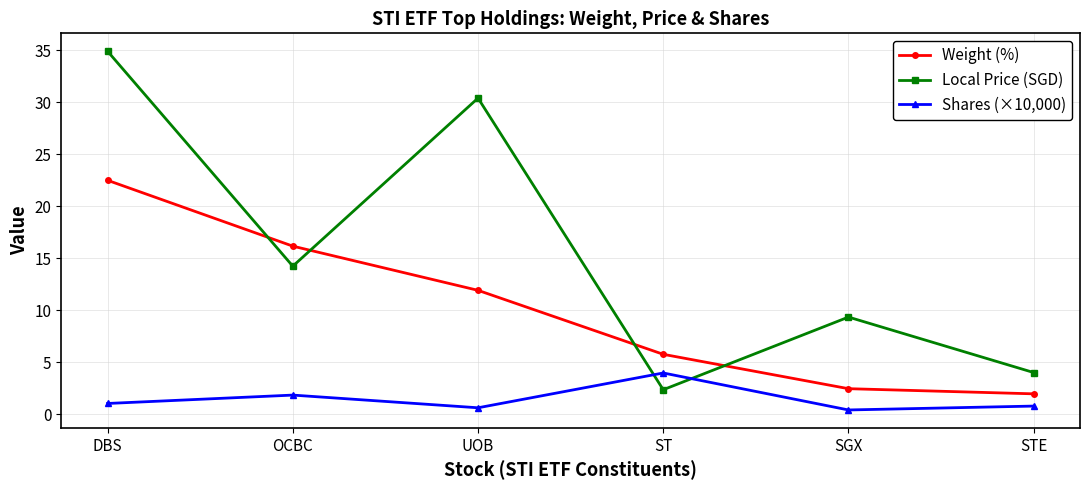

At DBS, list the series in order from largest to smallest.

Local Price (SGD), Weight (%), Shares (×10,000)